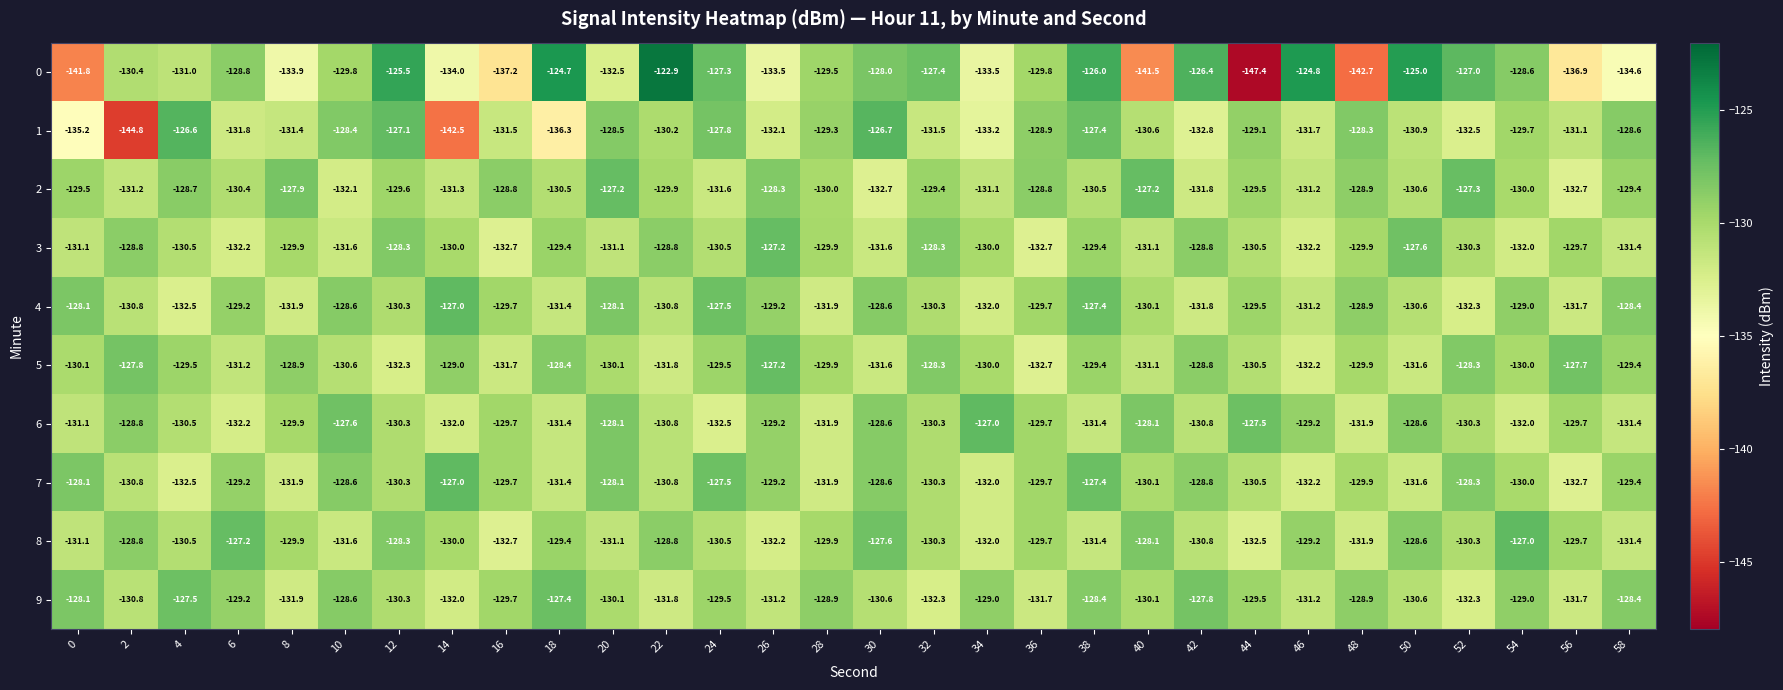

What is the smallest value displayed?

-147.4